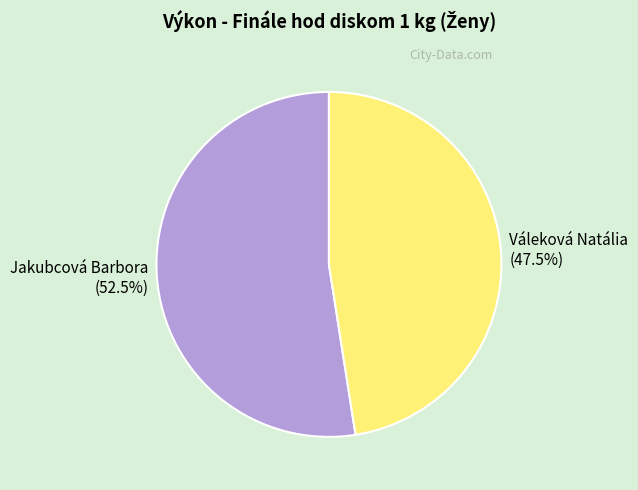

What is the majority slice?

Jakubcová Barbora